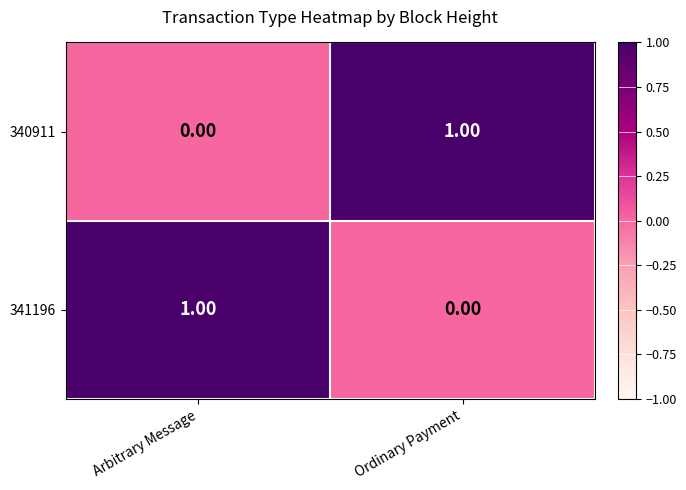

Where is 341196 nearest to the value 0?

Ordinary Payment